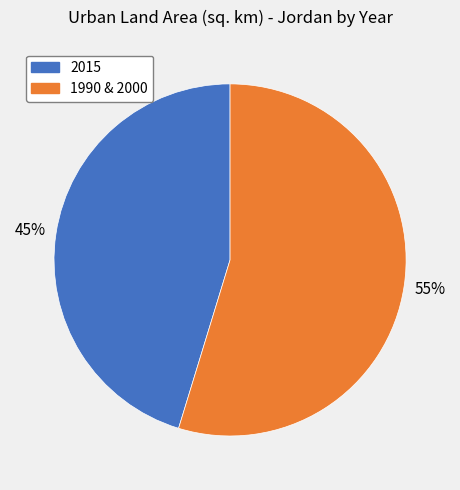

Is there a majority slice in this chart?

Yes